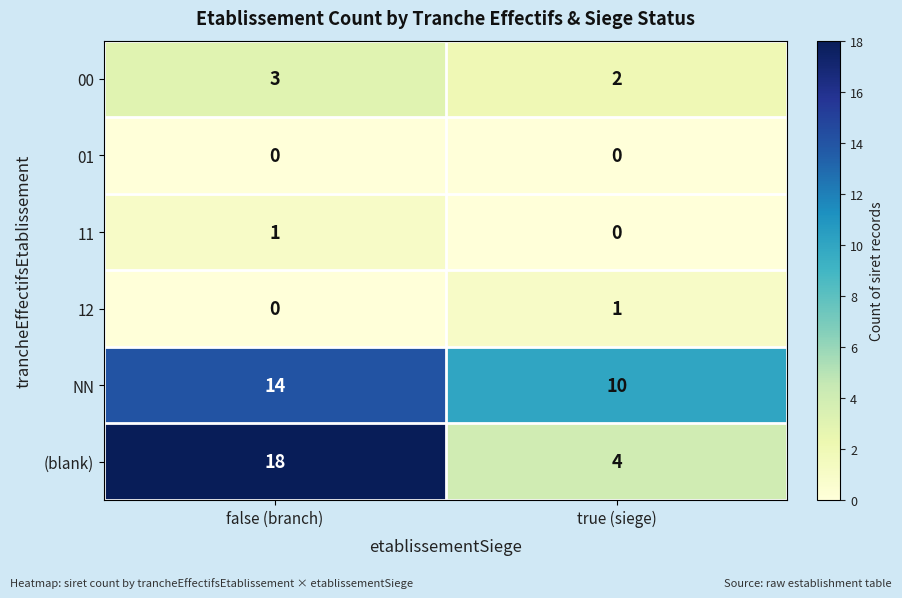

Rank the categories by 12 value from lowest to highest.

false (branch), true (siege)